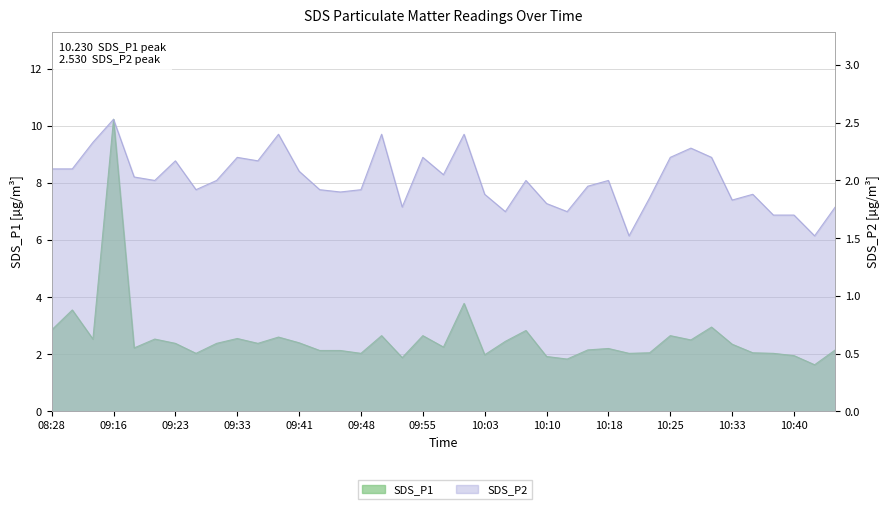

How many lines are shown in the chart?

2